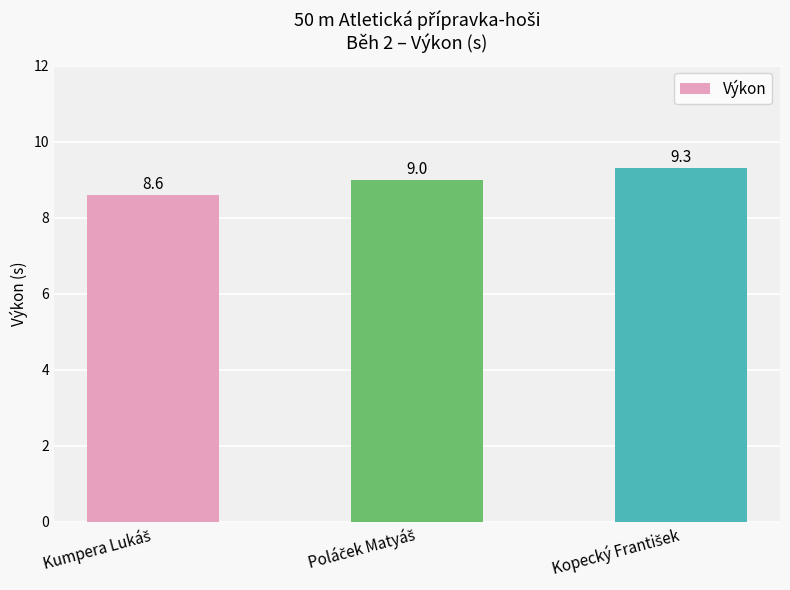

Does the chart contain stacked bars?

No